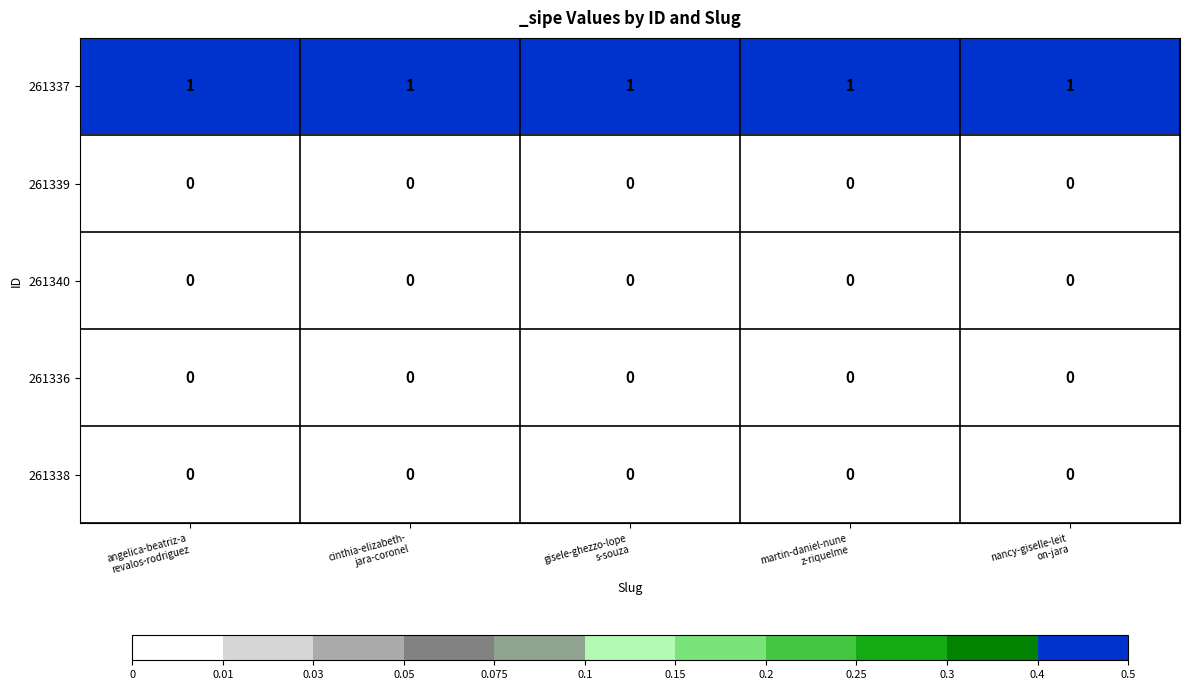

At how many categories does at least one series exceed 0?

5